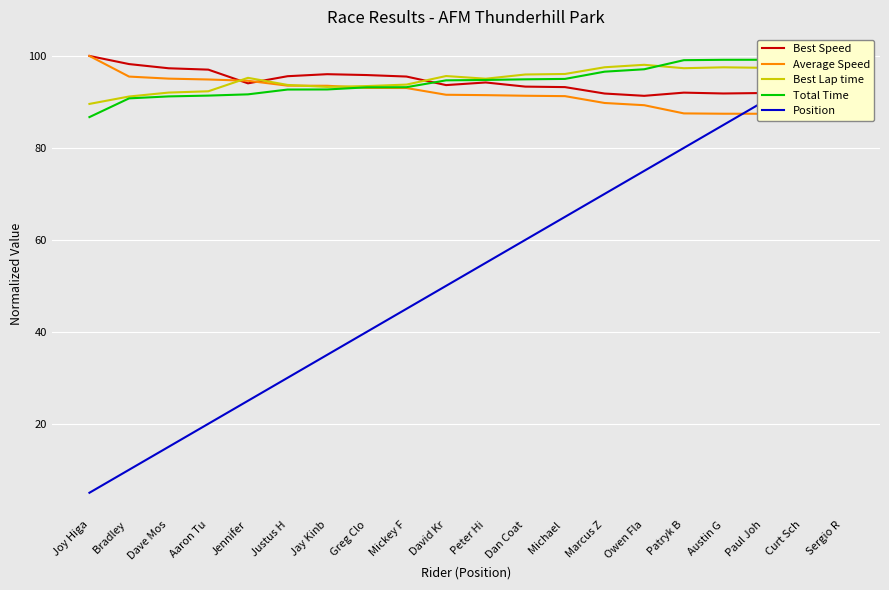

Which series has the largest range (max minus min)?

Position